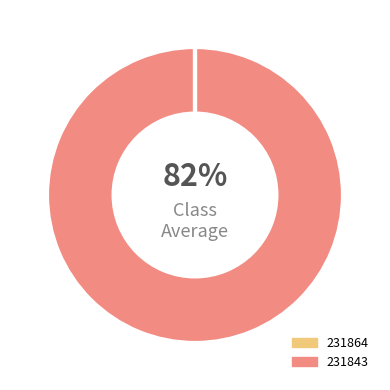

The 231843 slice represents 100% of the pie. True or false?

True